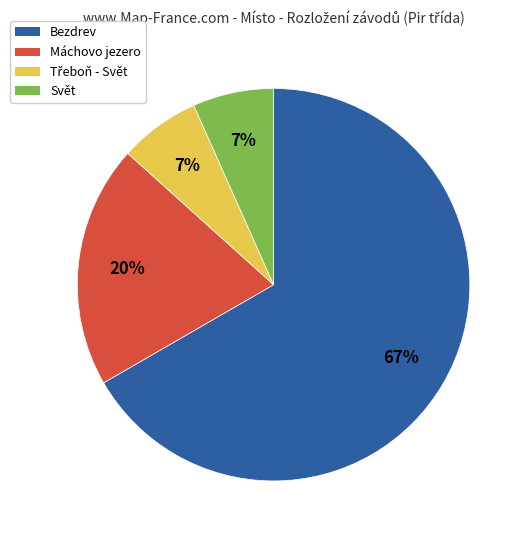

To the nearest percent, what percentage of the pie is Máchovo jezero?

20%